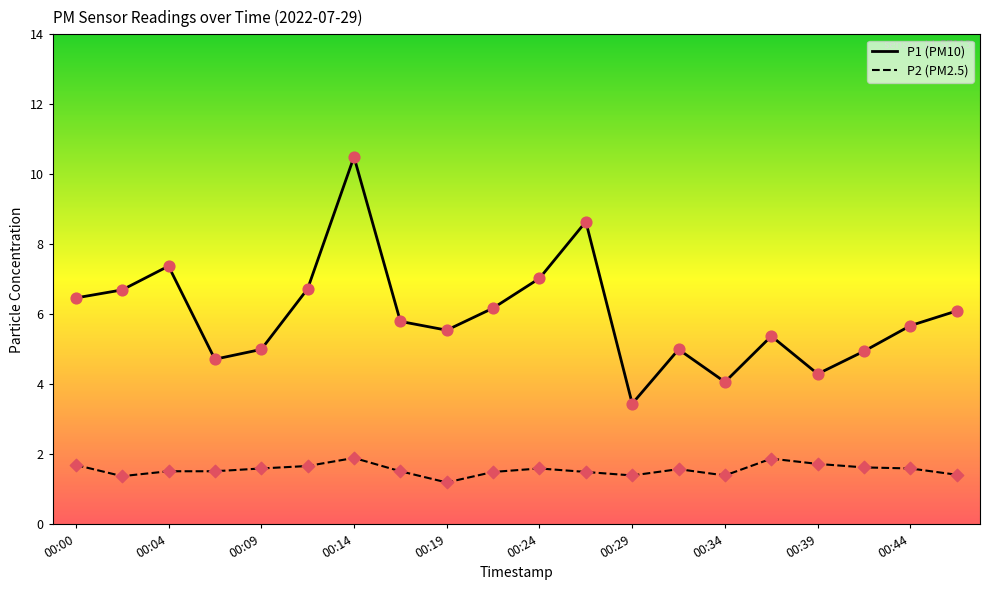

What is the minimum value shown in the chart?

1.2